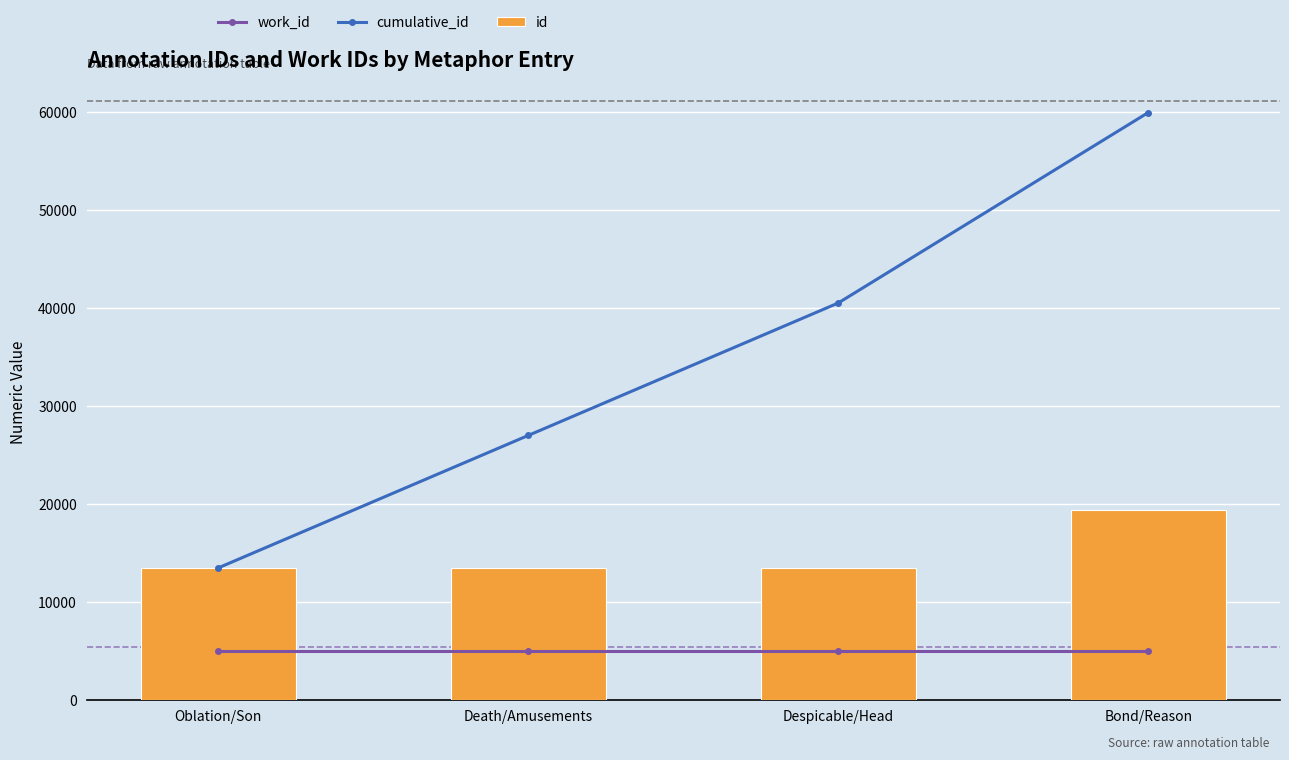

Which series changed the most between Oblation/Son and Despicable/Head?

cumulative_id